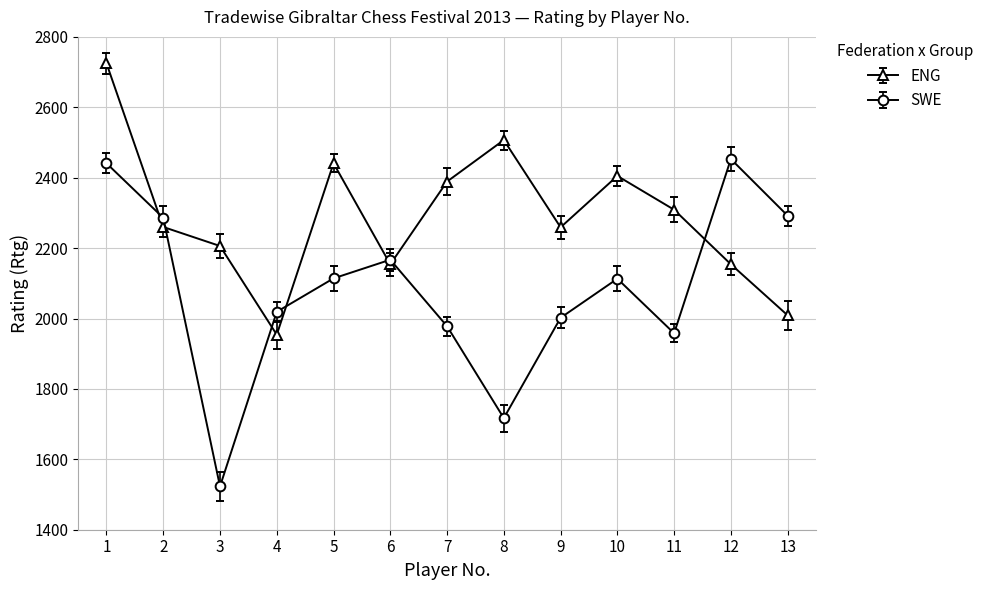

Where does the ENG series first go above 2260?

1